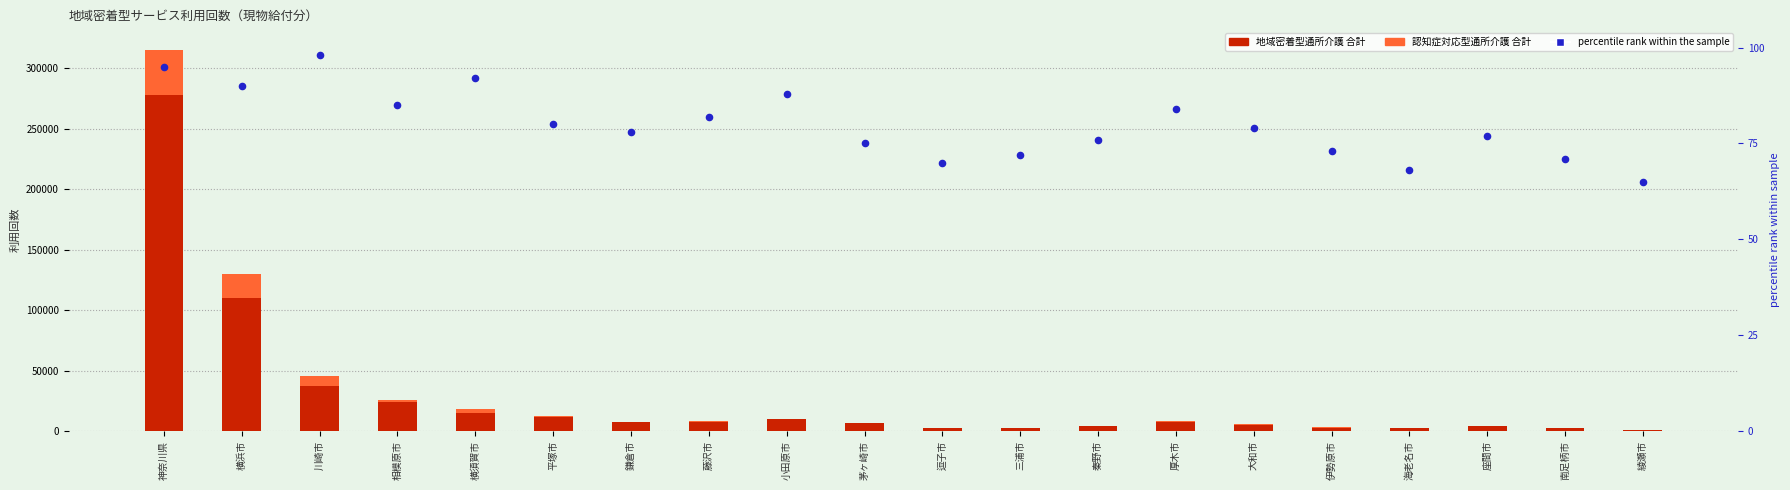

Which series has the largest total across all categories?

地域密着型通所介護 合計